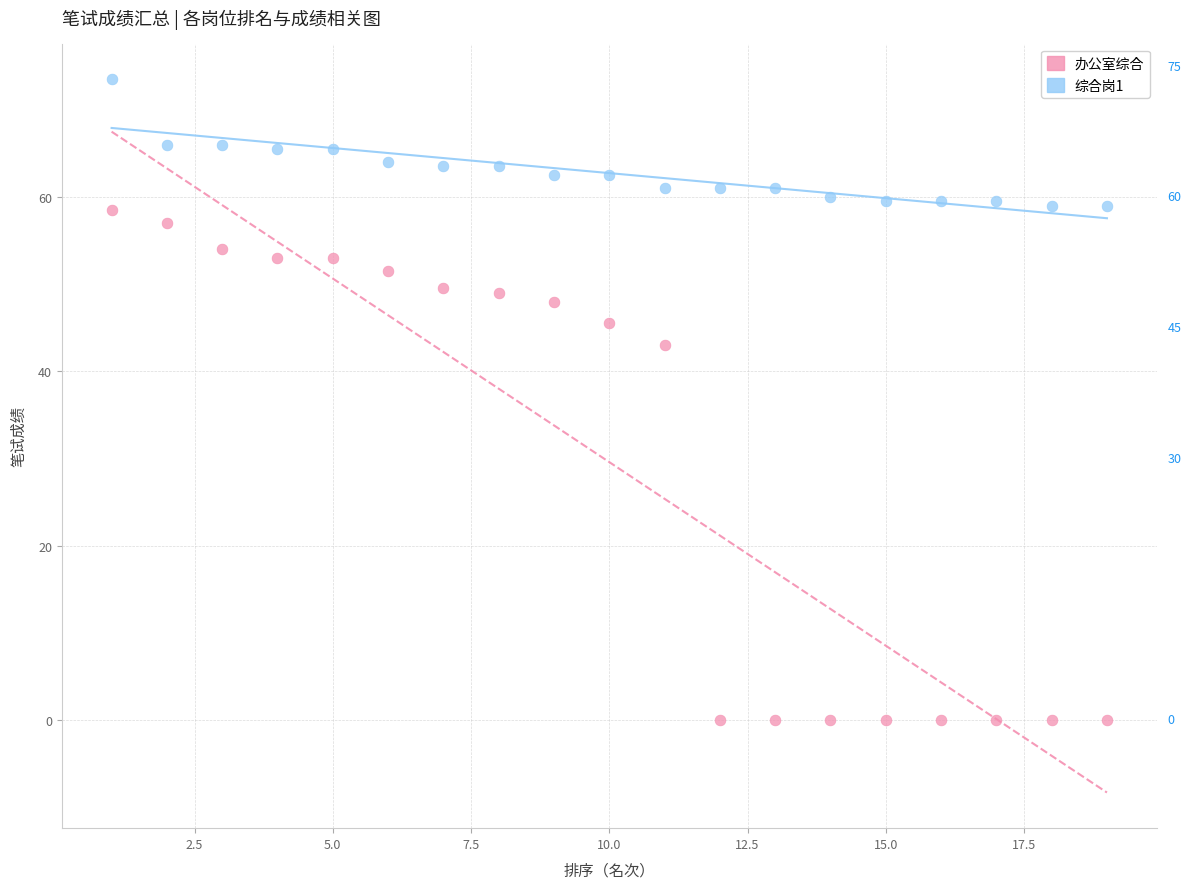

Which series contains the lowest Y value?

办公室综合